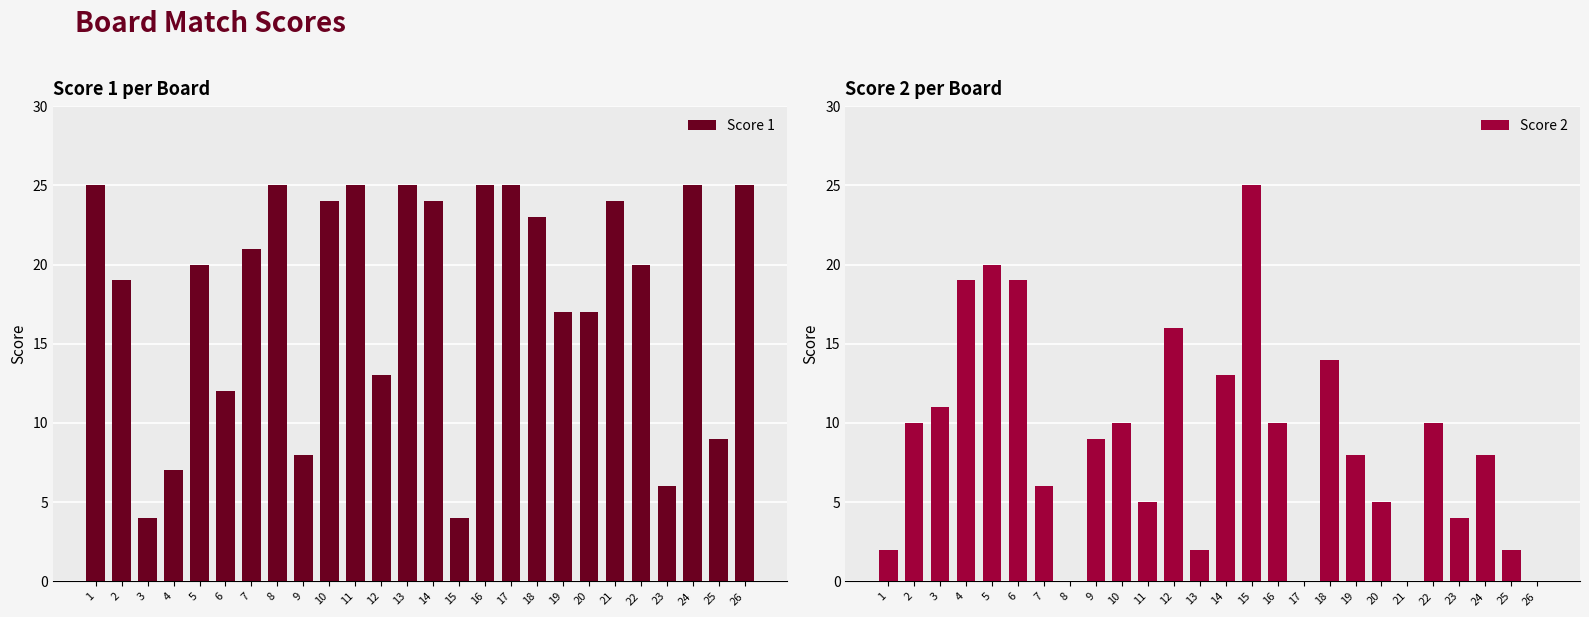

What are all the series names shown in the legend?

Score 1, Score 2